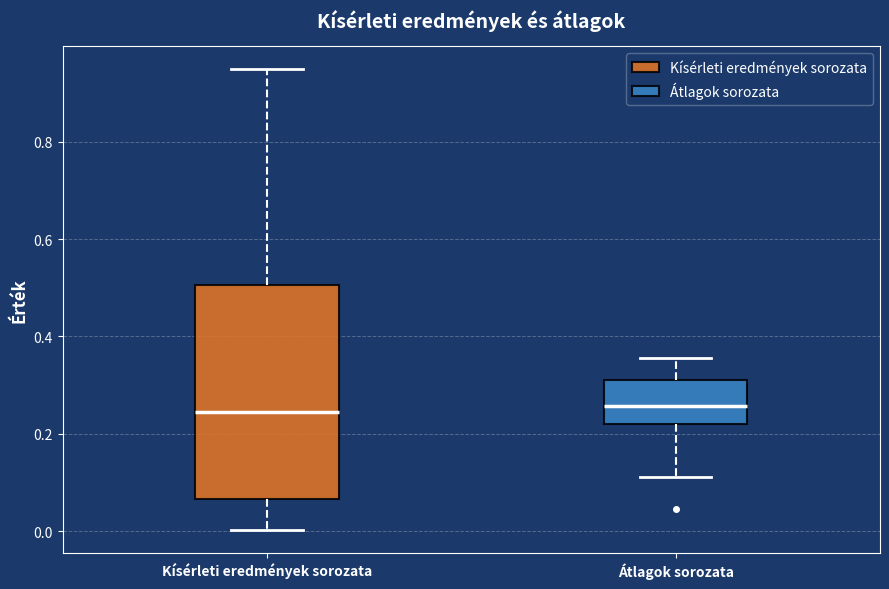

Which box is the tallest, from its lower edge to its upper edge?

Kísérleti eredmények sorozata